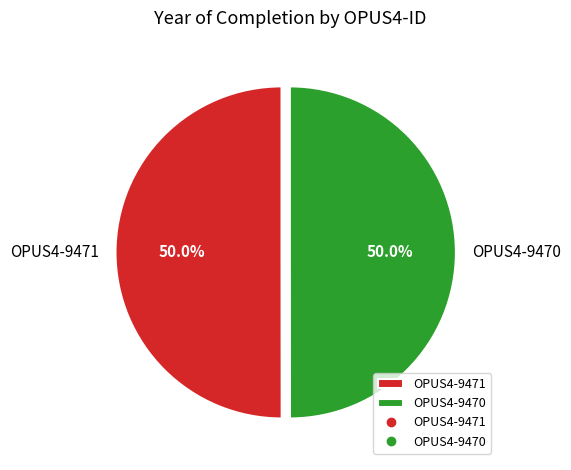

What portion of the pie excludes OPUS4-9471?

50.0%